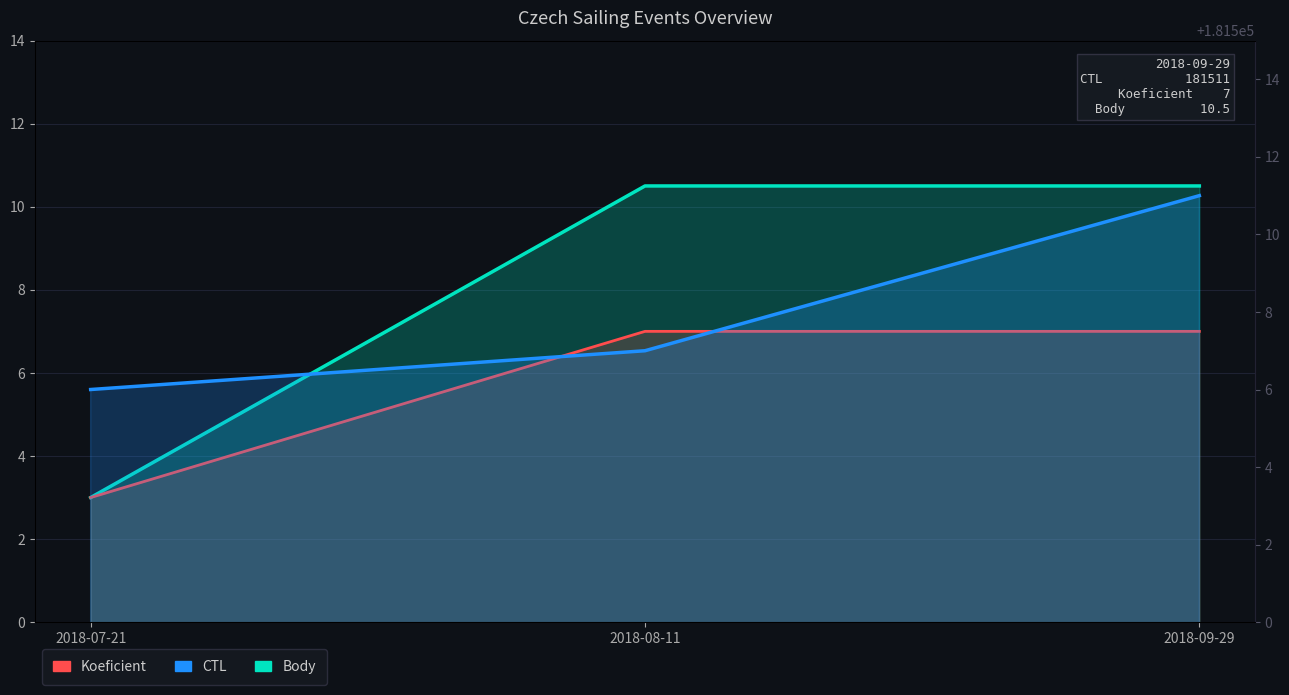

Between 2018-08-11 and 2018-09-29, which is larger?

2018-08-11